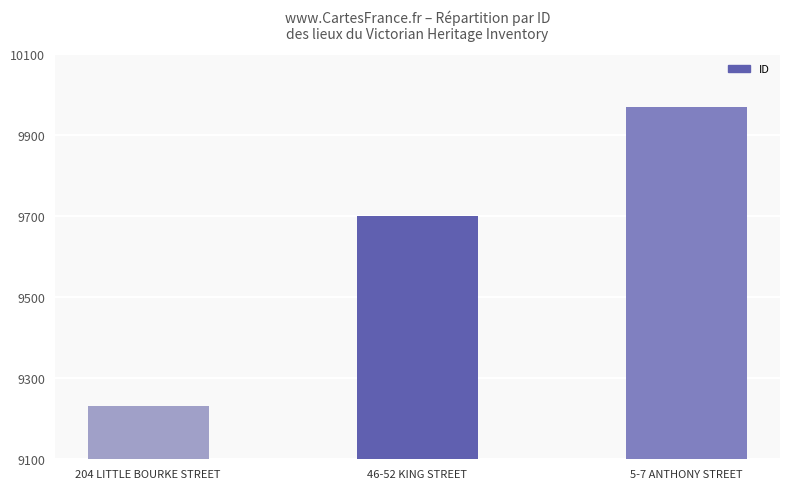

What is the label of the 3rd bar from the right?

204 LITTLE BOURKE STREET